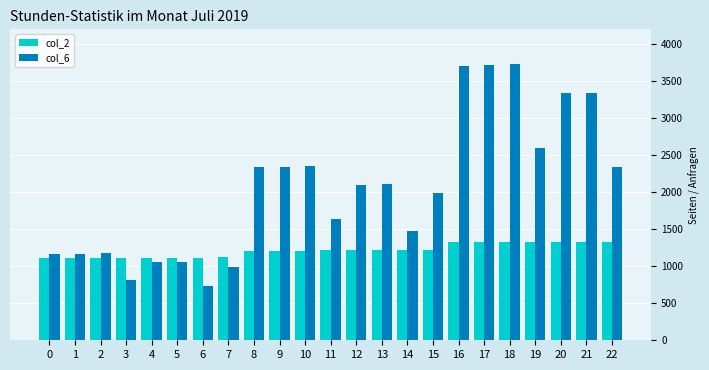

Where does the col_6 series first go above 2102?

8